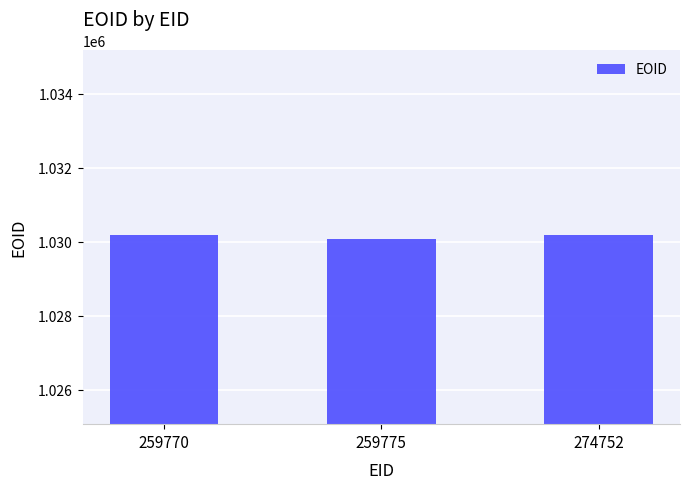

What is the average value?

1030141